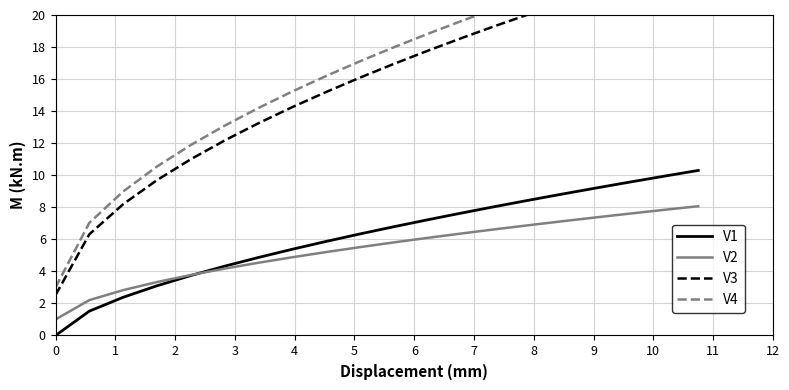

What is the minimum value for V2?

1.0